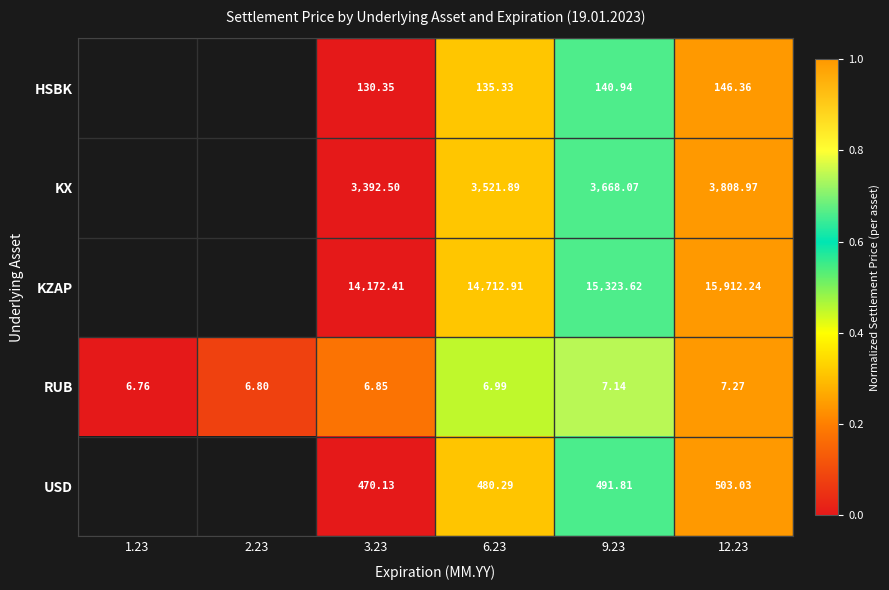

Is the value of KX at 12.23 greater than the value of KZAP at 3.23?

No